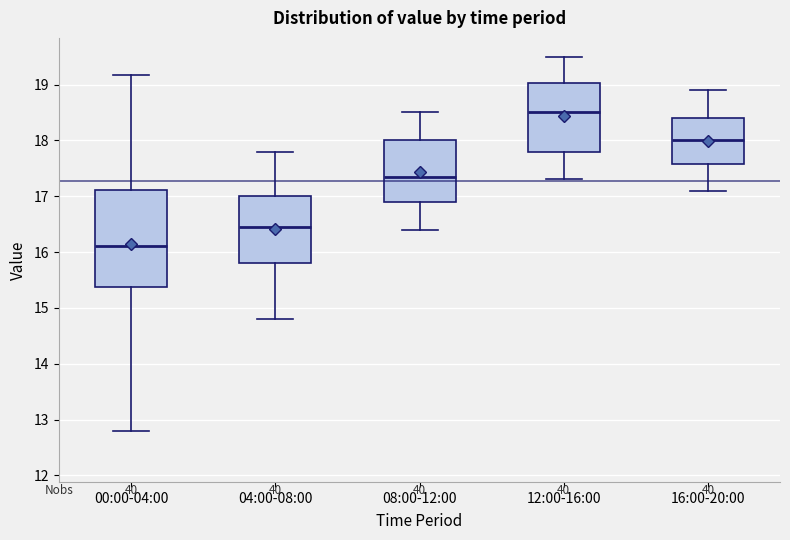

Which box is the tallest, from its lower edge to its upper edge?

00:00-04:00